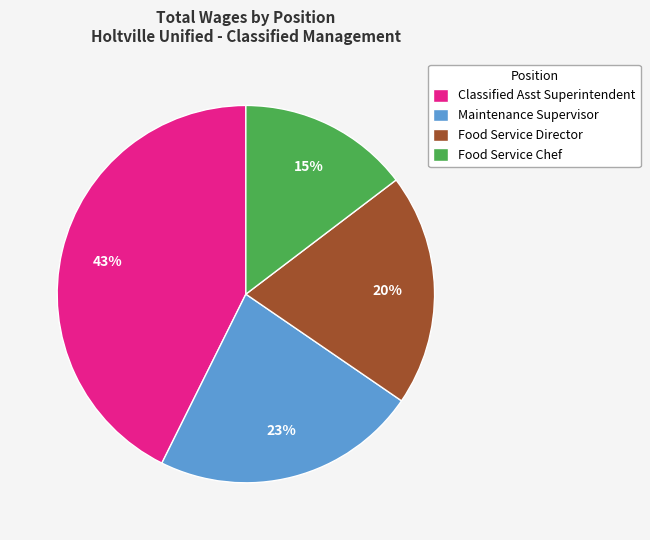

The Food Service Director slice represents 30% of the pie. True or false?

False